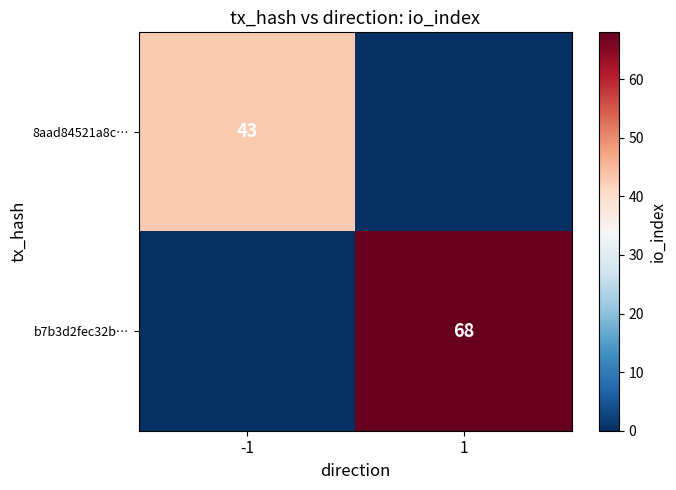

Between -1 and 1, which is larger?

-1